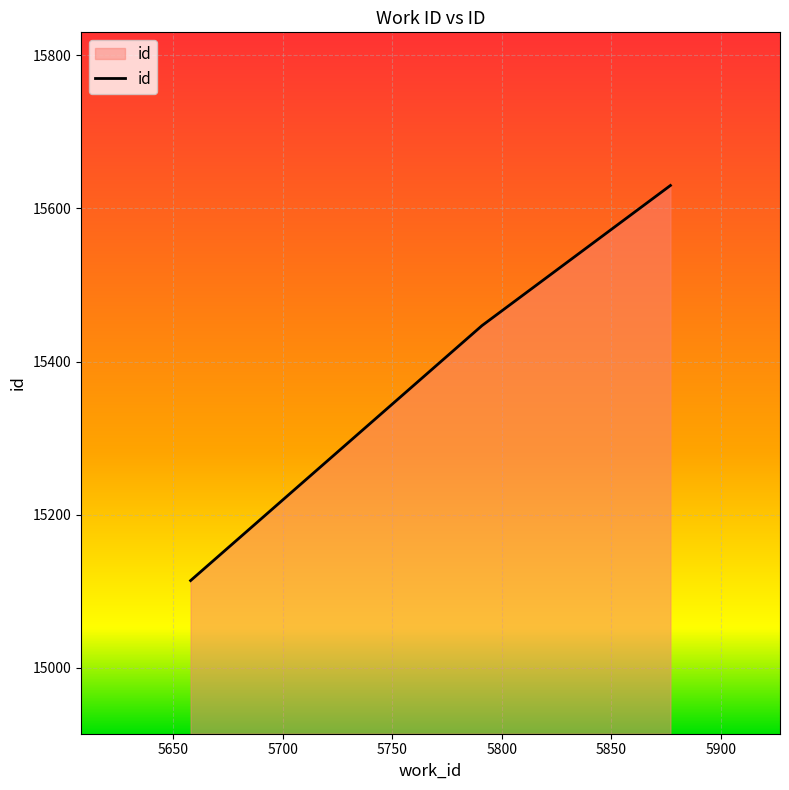

What is the greatest value displayed?

15630